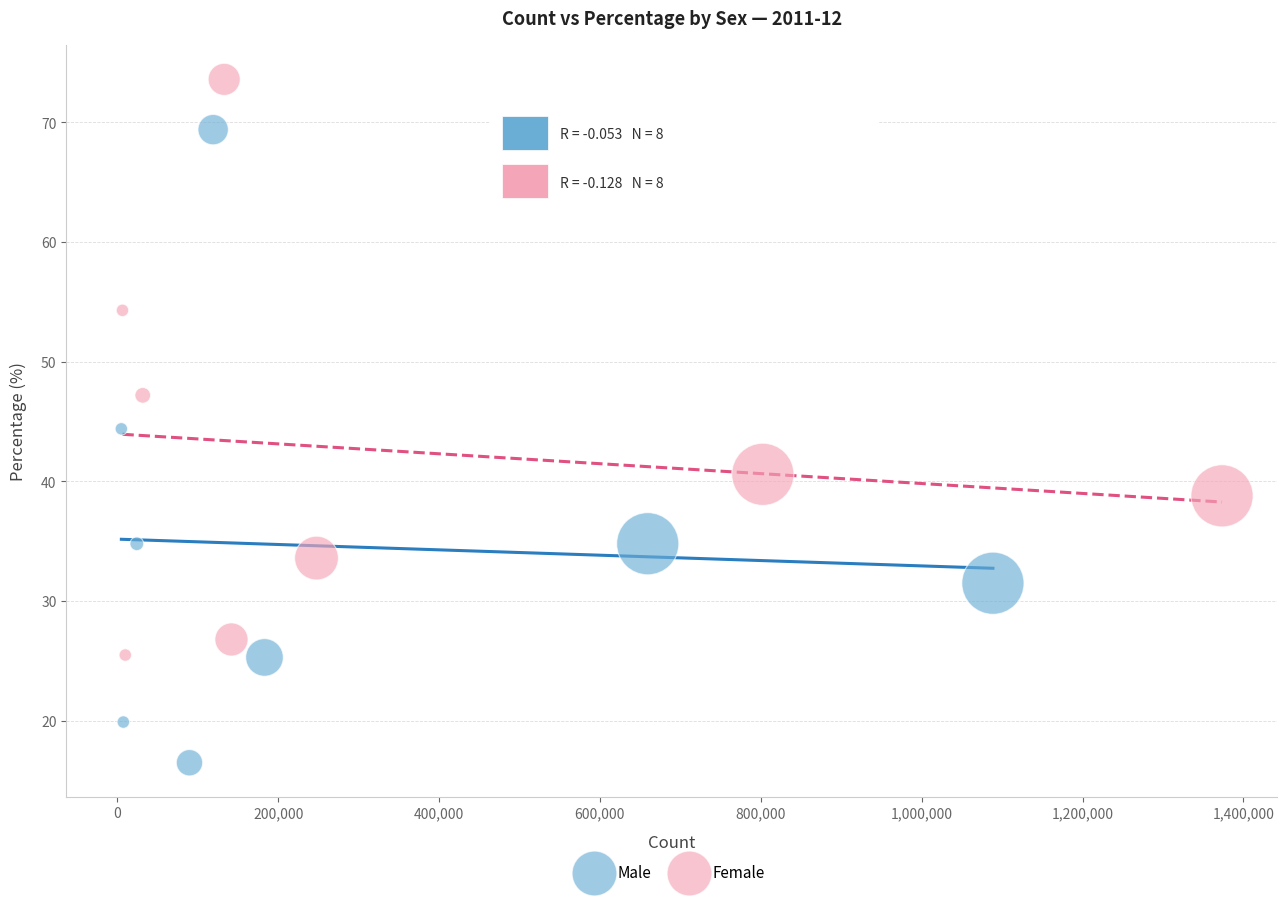

What are all the series names shown in the legend?

Male, Female